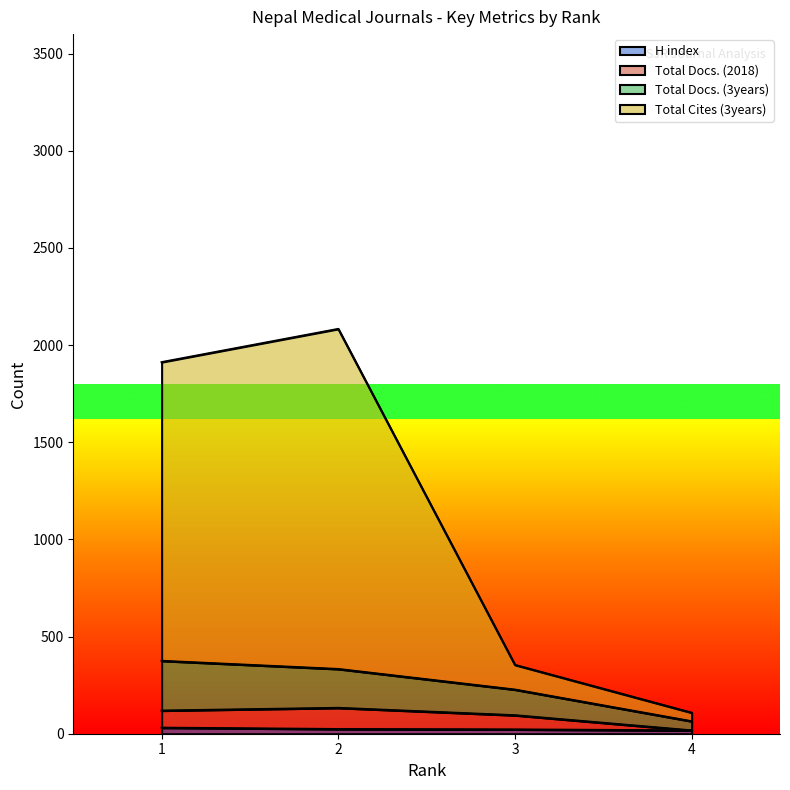

Which has a higher value, 3 or 4?

3